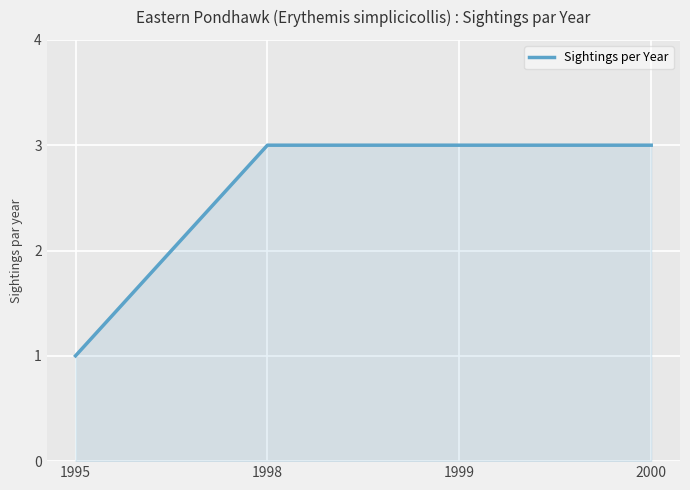

What is the change in value from 1995 to 1999?

+2